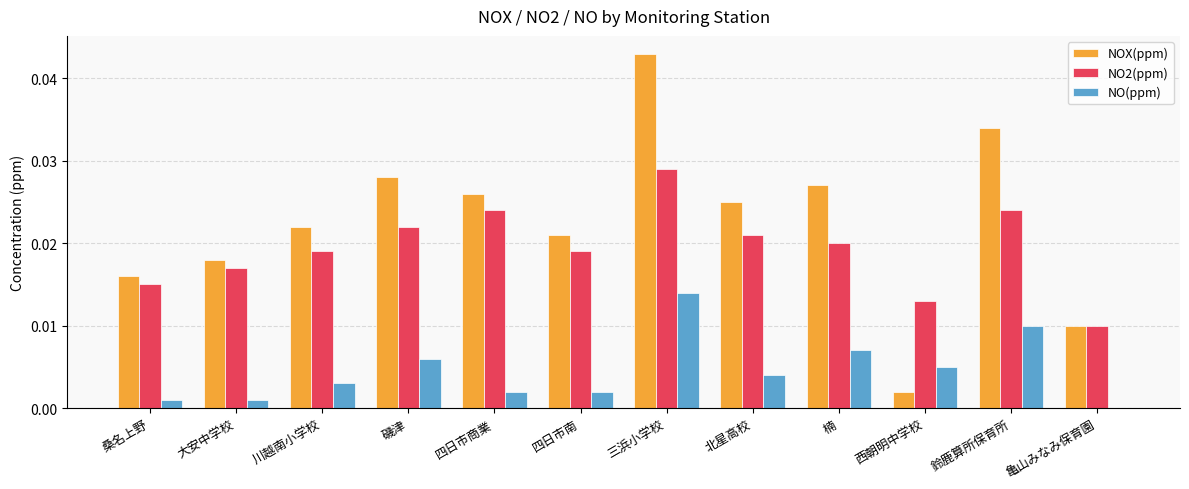

The NO(ppm) series shows 0.0 at 磯津. True or false?

True